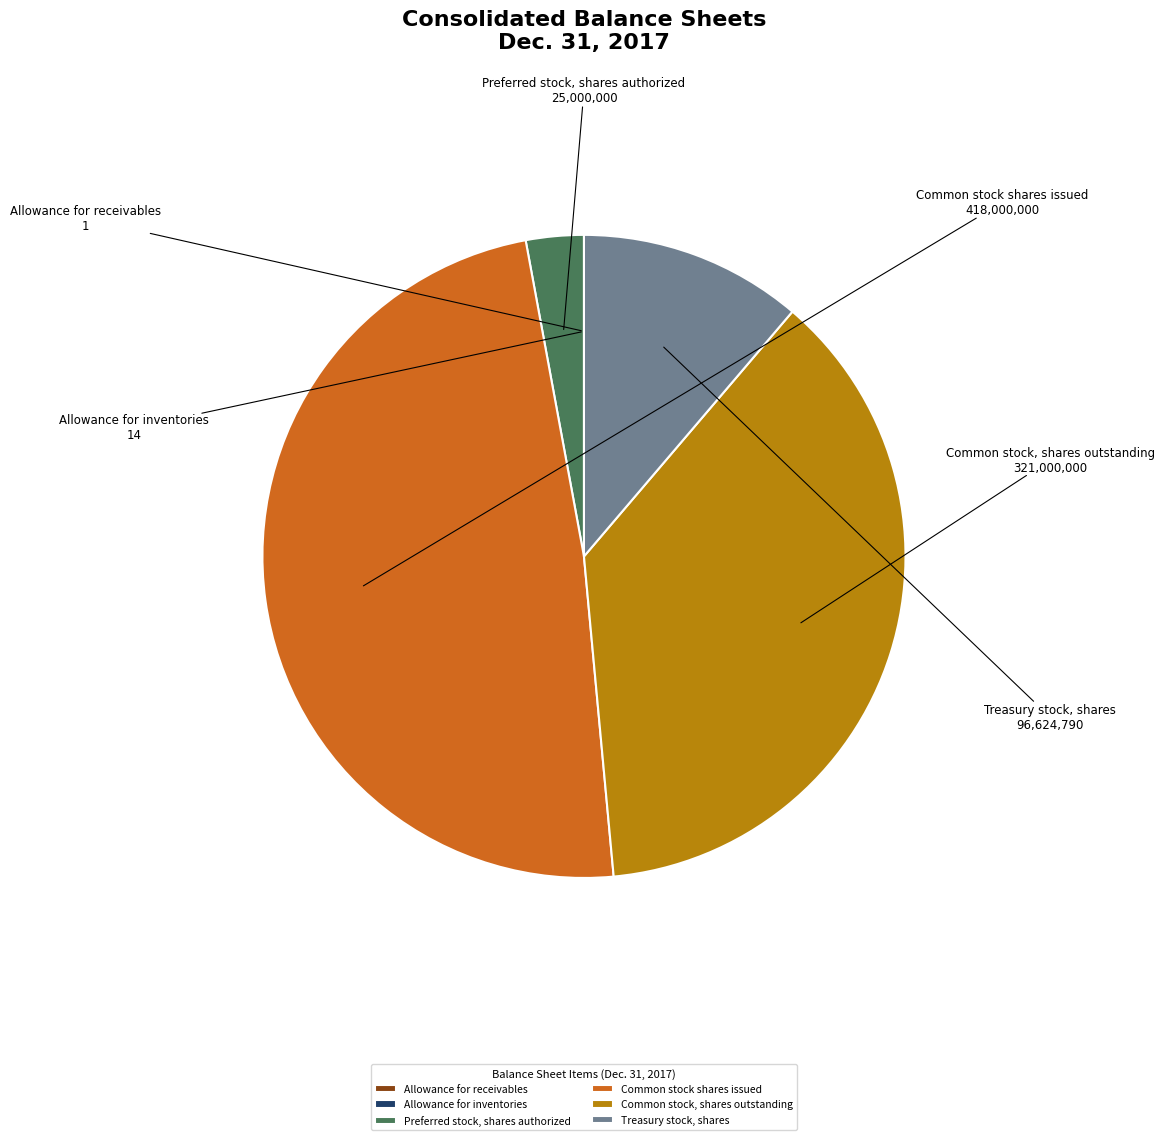

Does Common stock, shares outstanding represent more than half of the total?

No